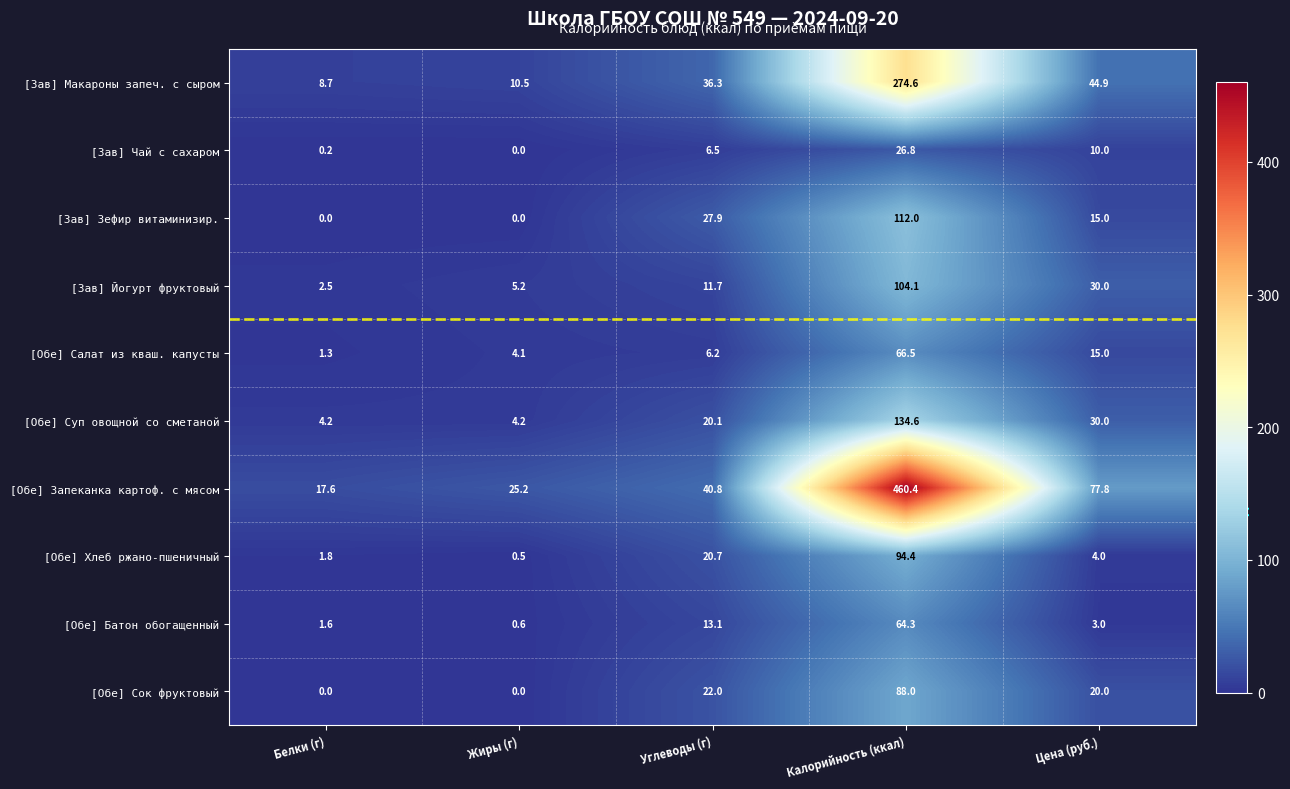

At which label does [Зав] Йогурт фруктовый first exceed 11?

Углеводы (г)